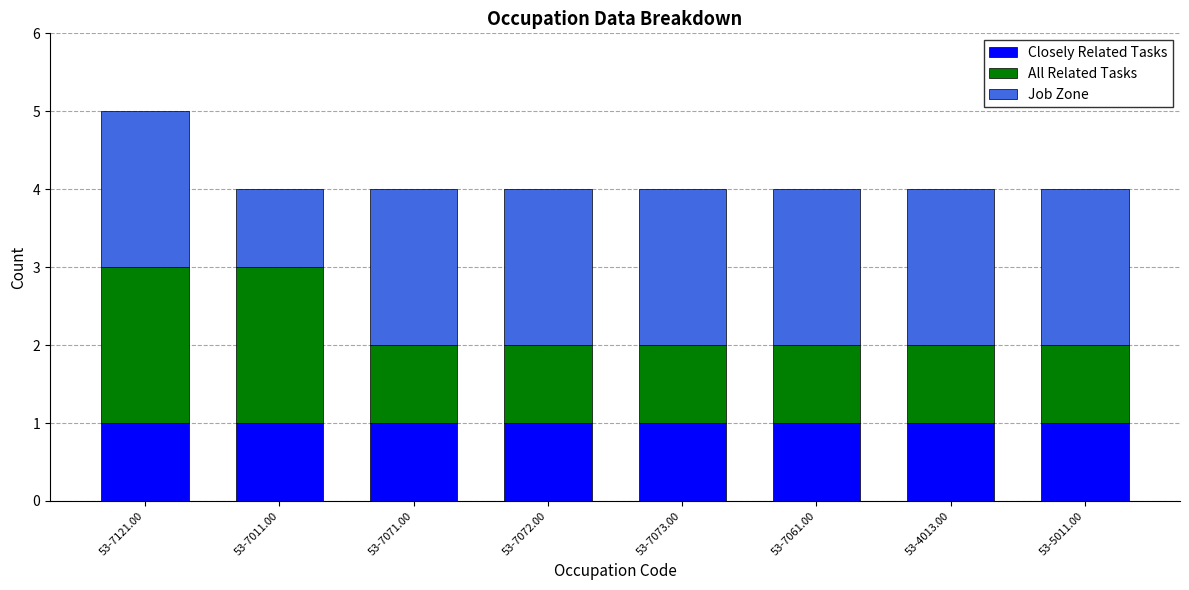

What is the total value across all series at 53-7072.00?

4